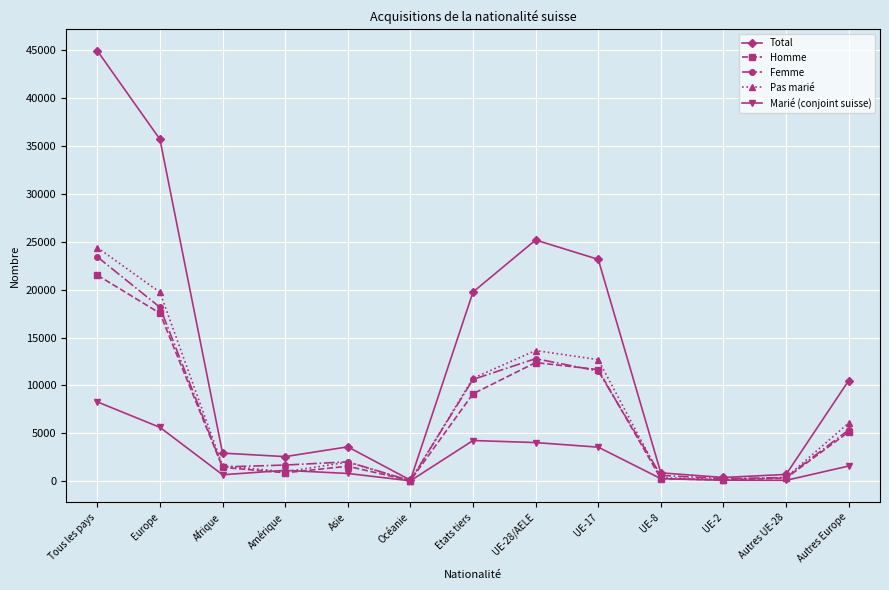

What is the label of the 9th point from the left?

UE-17